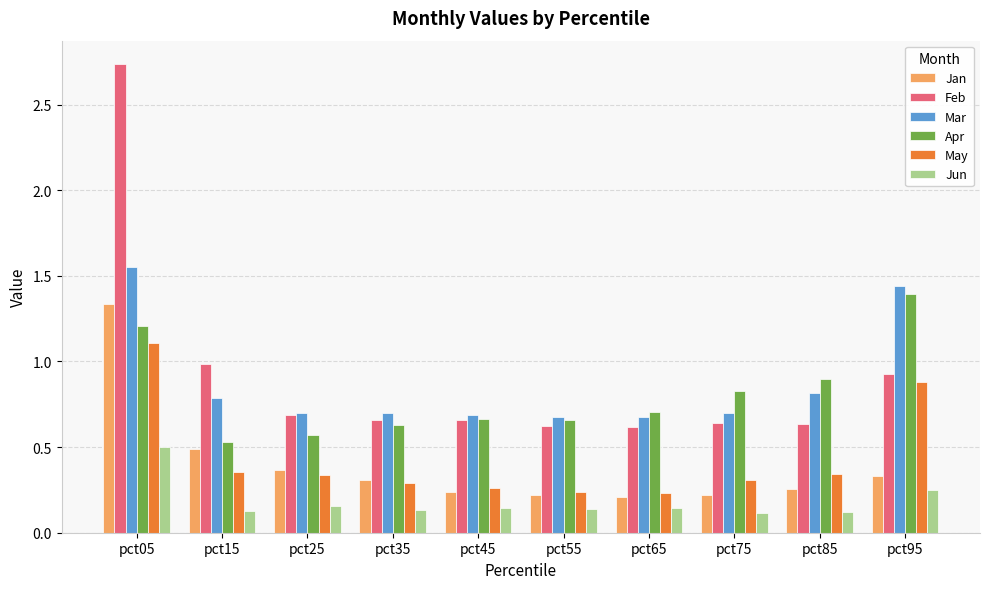

Which series has the largest total across all categories?

Feb